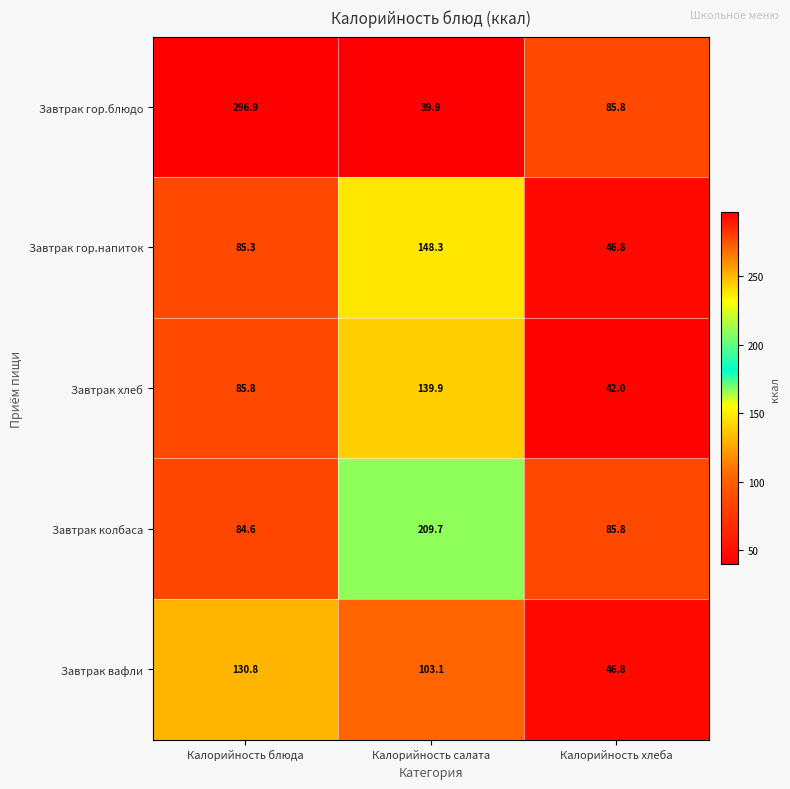

Reading right to left, list all the values displayed in this chart.

Завтрак гор.блюдо: Калорийность хлеба=85.8	Калорийность салата=39.9	Калорийность блюда=296.9
Завтрак гор.напиток: Калорийность хлеба=46.8	Калорийность салата=148.3	Калорийность блюда=85.3
Завтрак хлеб: Калорийность хлеба=42.0	Калорийность салата=139.9	Калорийность блюда=85.8
Завтрак колбаса: Калорийность хлеба=85.8	Калорийность салата=209.7	Калорийность блюда=84.6
Завтрак вафли: Калорийность хлеба=46.8	Калорийность салата=103.1	Калорийность блюда=130.8